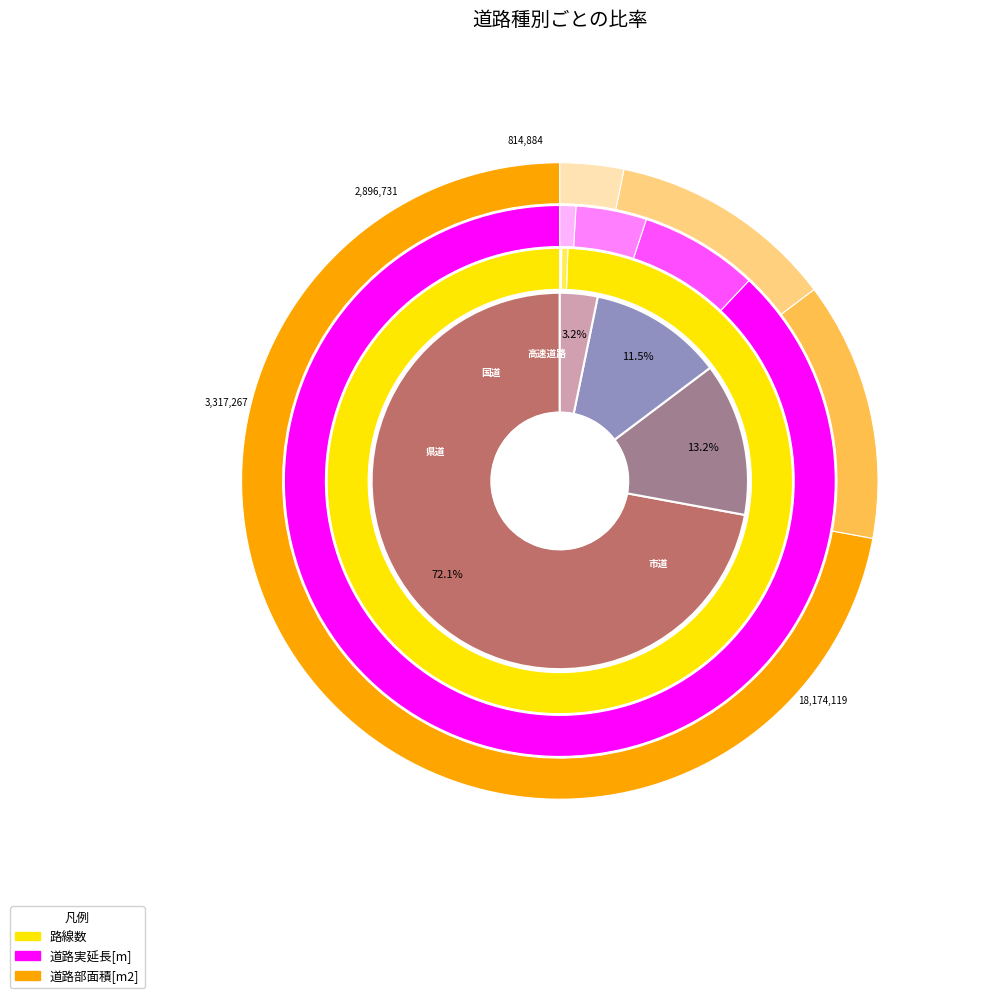

Do 高速道路 and 国道 together represent more than half of the pie?

No